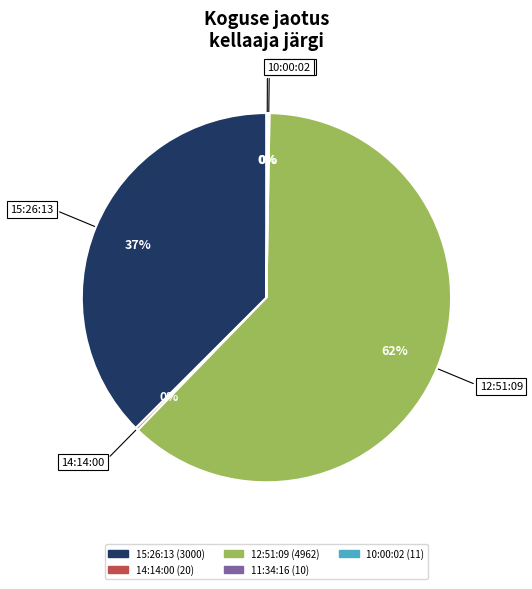

Is it true that 15:26:13 is 30% of the pie?

False